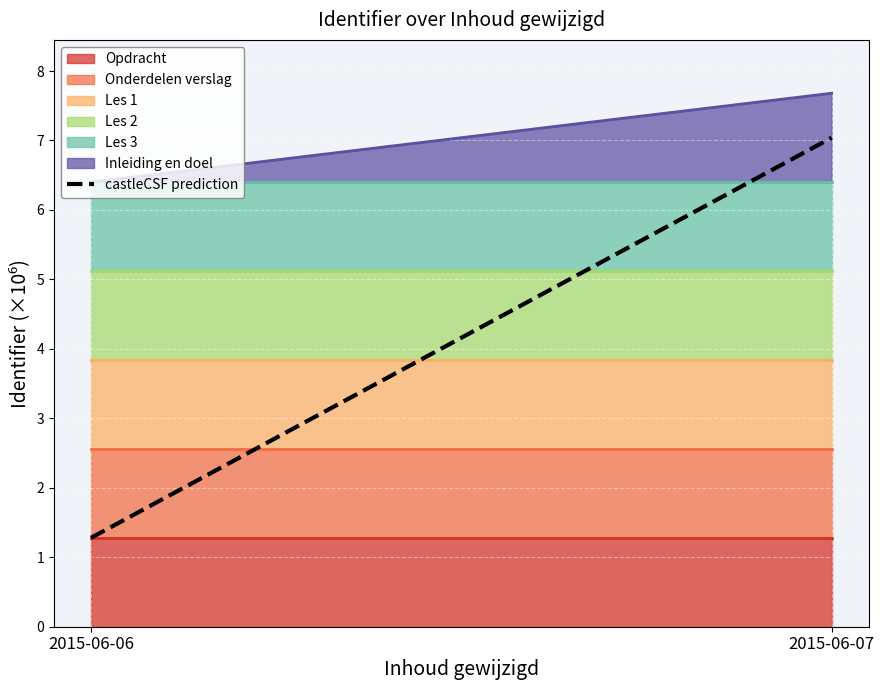

List the labels in order of value, largest first.

2015-06-07, 2015-06-06